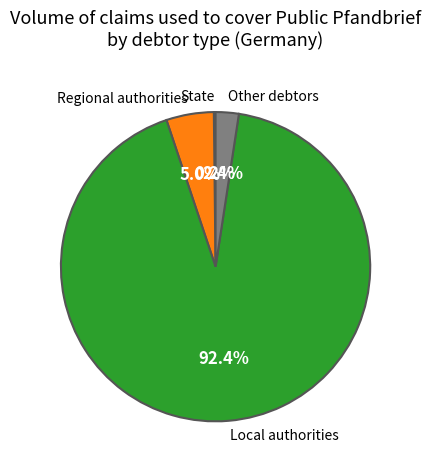

What percentage is the Regional authorities slice, to the nearest percent?

5%